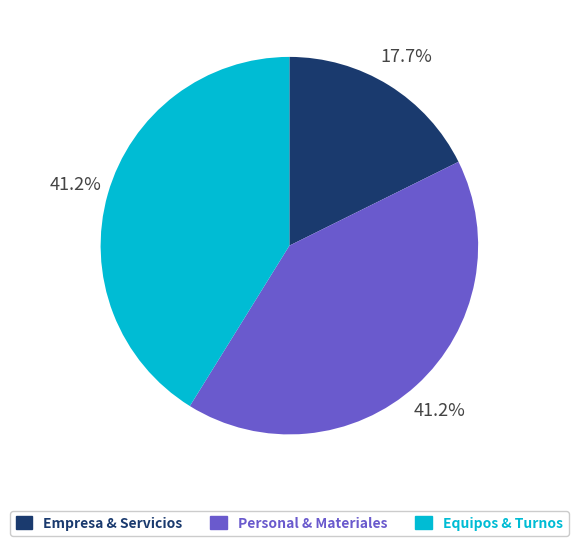

Does any single category account for the majority?

No